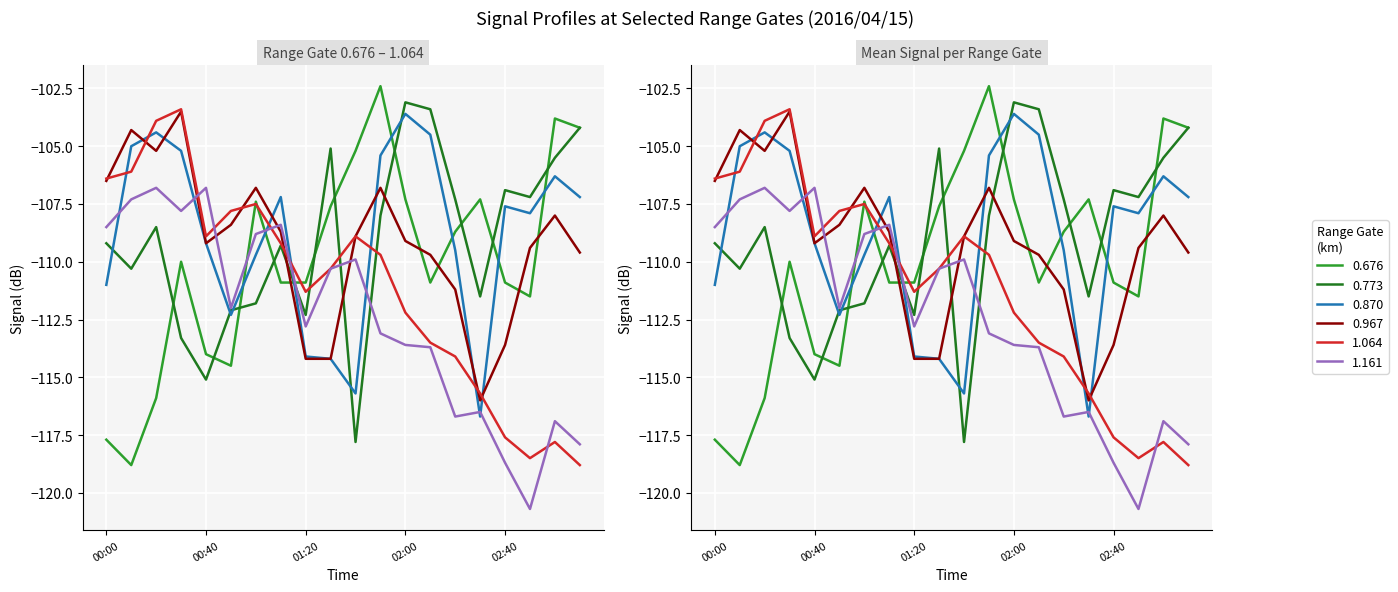

What is the average value of the 0.676 series?

-110.0